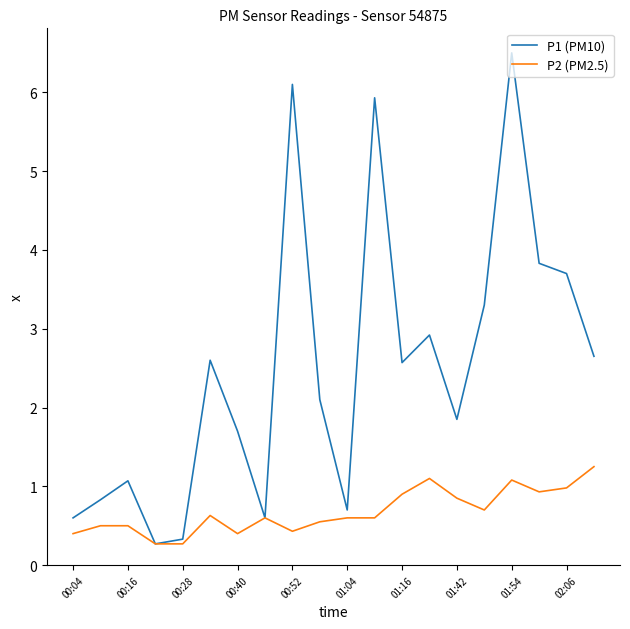

Rank the series by their maximum value, from lowest to highest.

P2 (PM2.5), P1 (PM10)